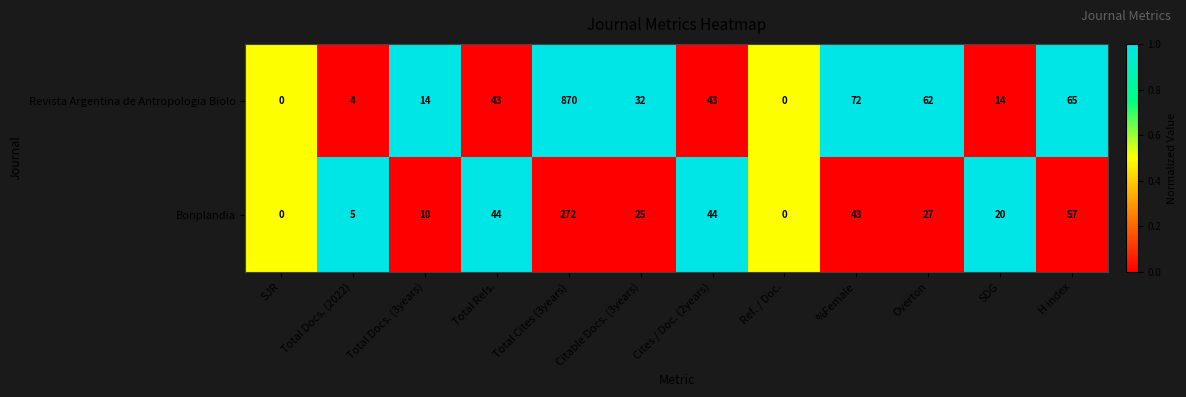

Count the number of data series in this chart.

2